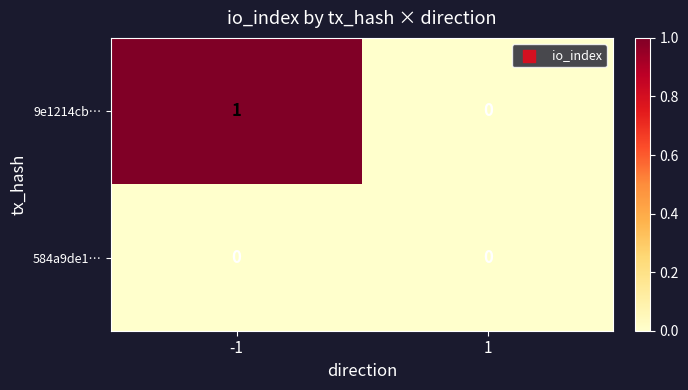

True or false: 9e1214cb… has a value of 2 at -1.

False